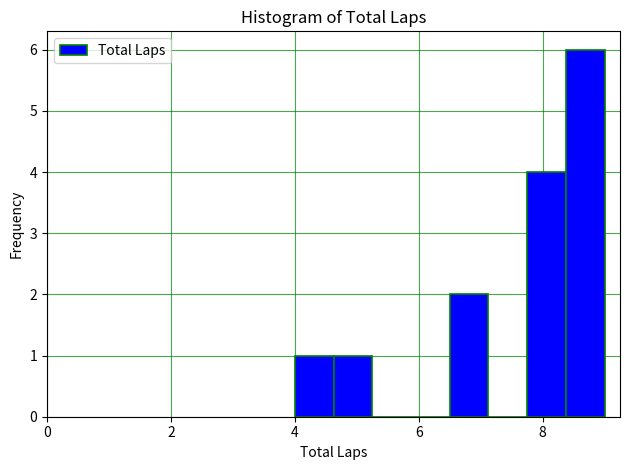

Read against the x-axis, roughly where is the centre of the tallest bar?

8.6